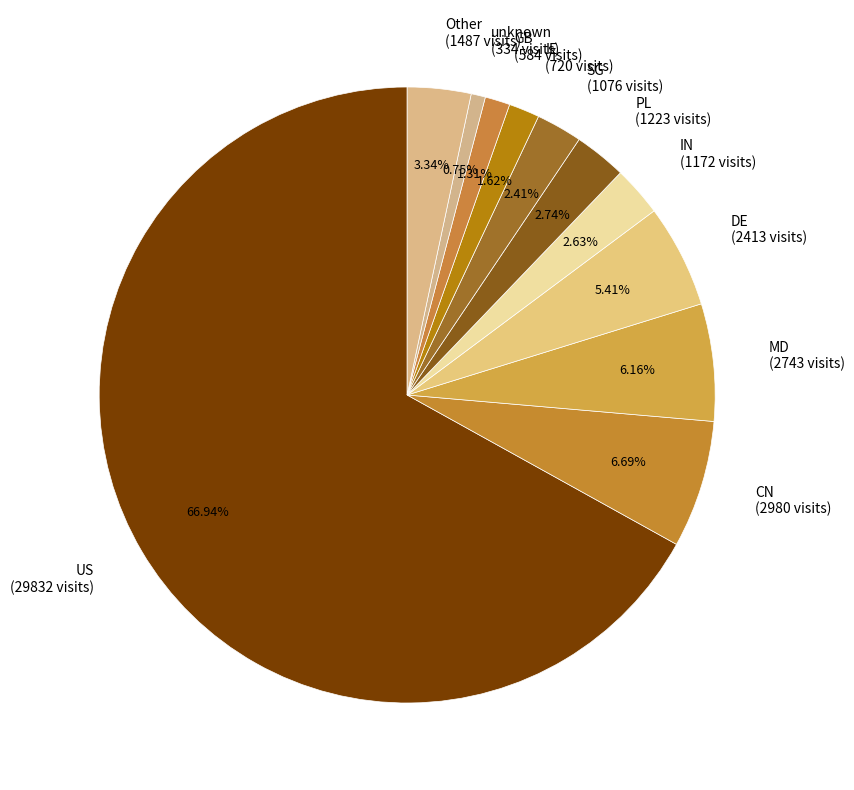

To the nearest percent, what portion does SG represent?

2%